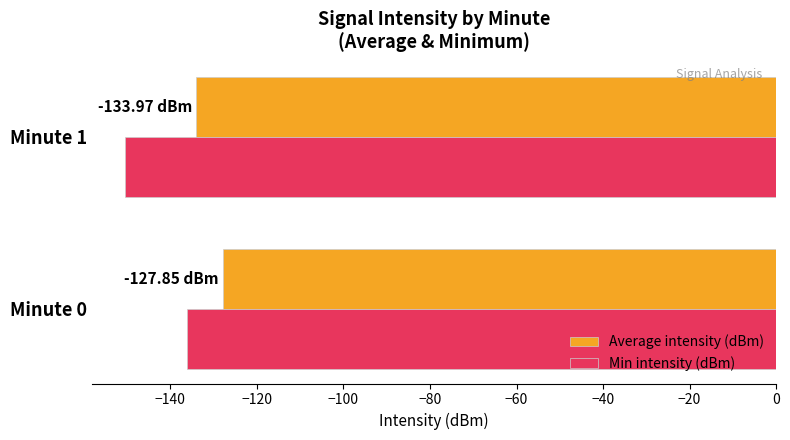

Which series has the widest spread of values?

Min intensity (dBm)